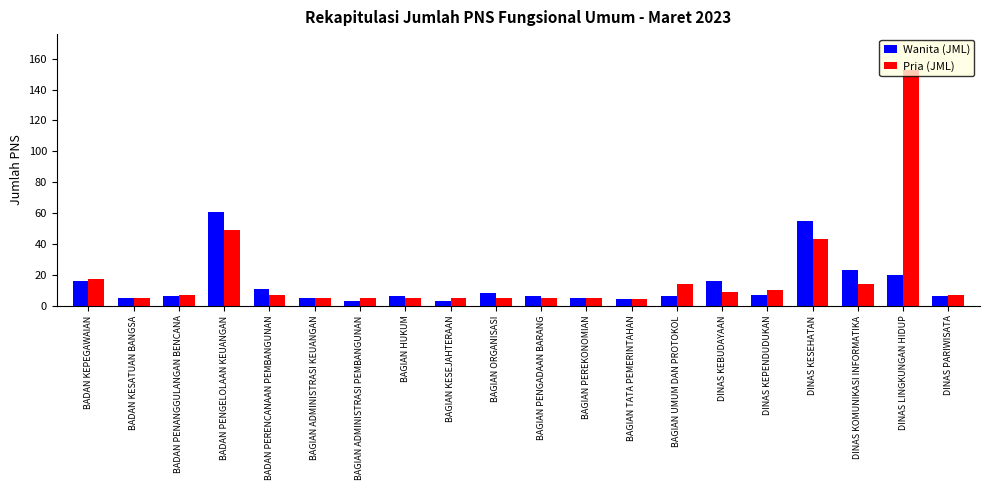

What is the label of the 13th bar from the left?

BAGIAN TATA PEMERINTAHAN